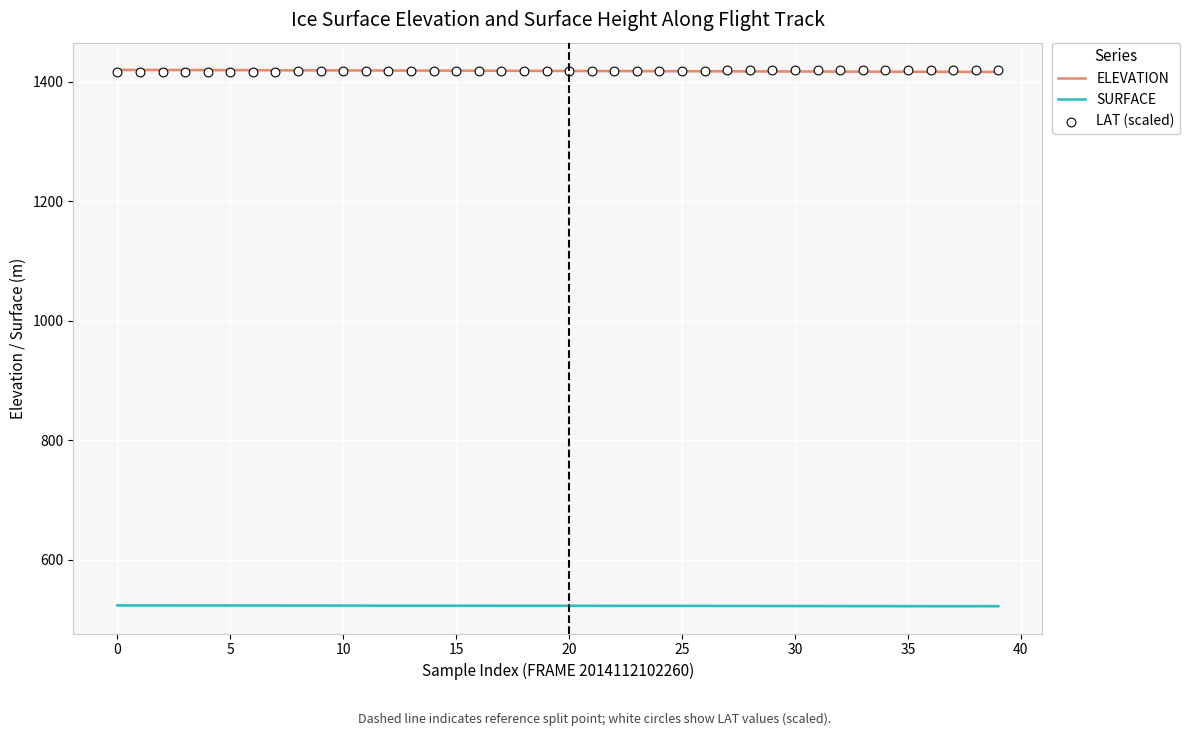

Which series has the largest Y range (max minus min)?

ELEVATION